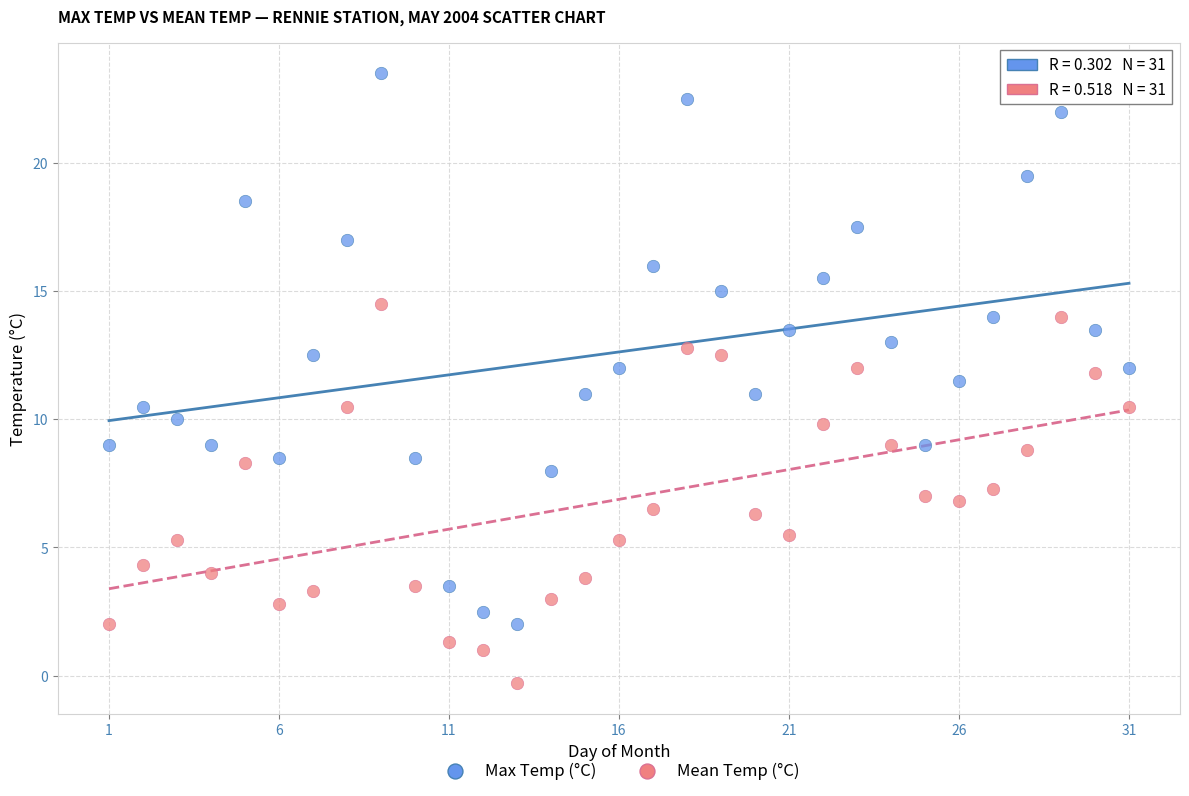

Which series contains the highest Y value?

Max Temp (°C)